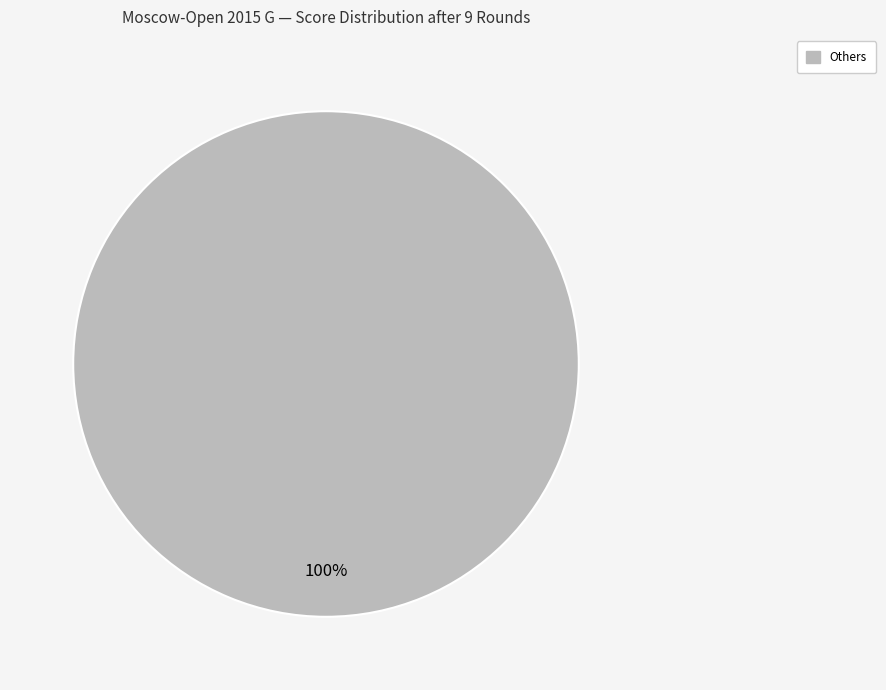

Is there any slice that represents more than half of the pie?

Yes